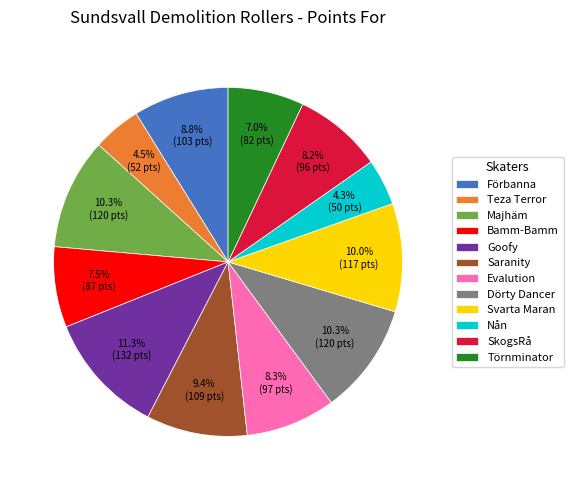

Between Dörty Dancer and Bamm-Bamm, which is larger?

Dörty Dancer